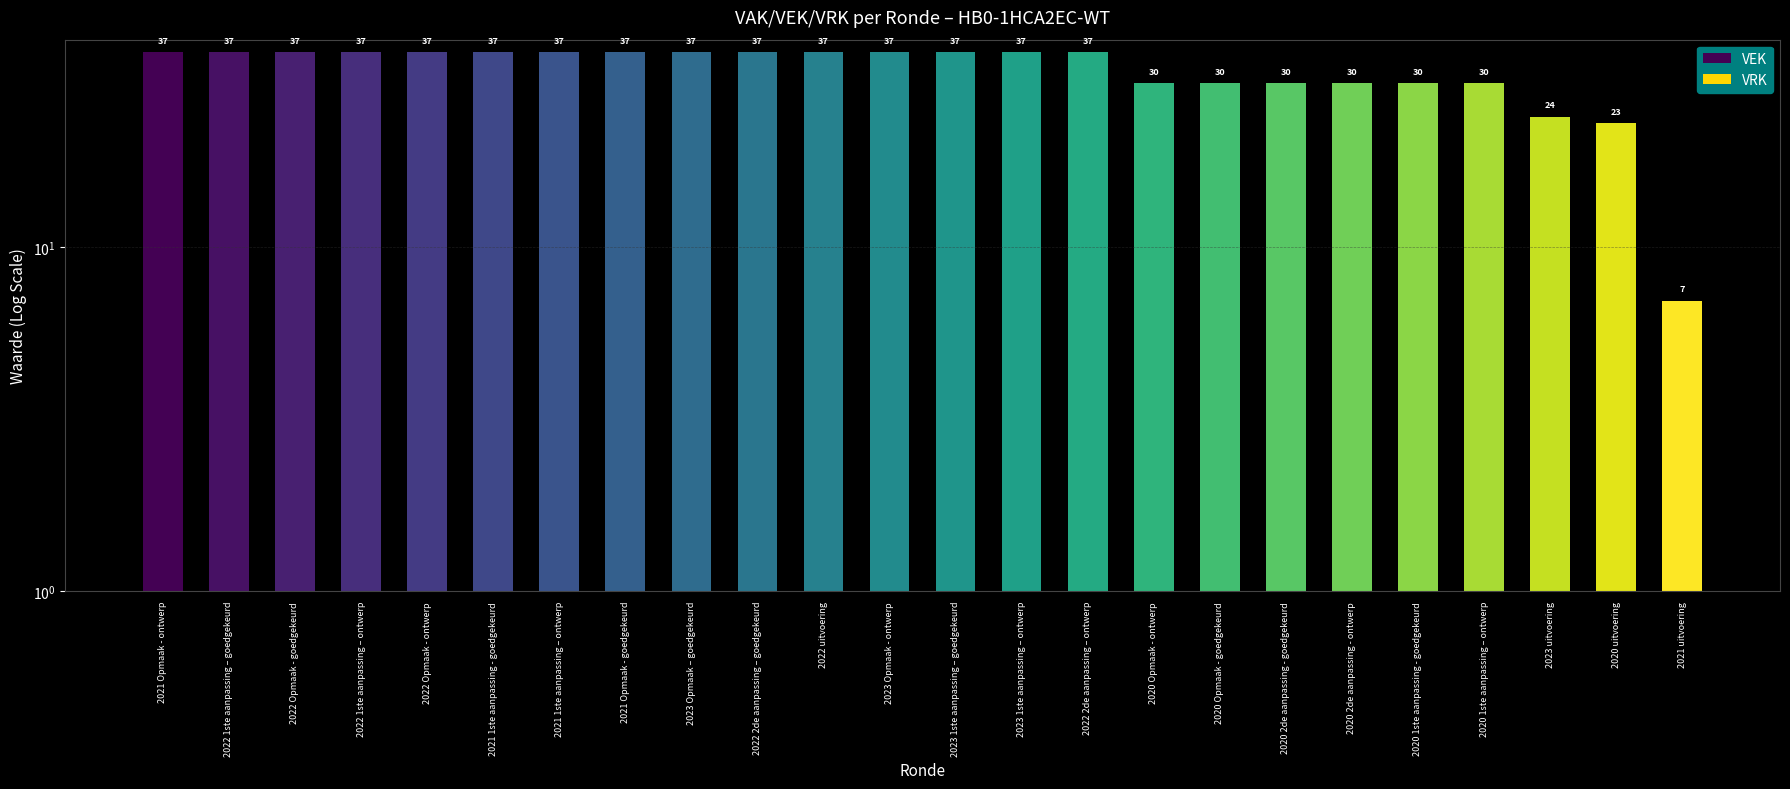

Count the VEK values in the range 30 to 37.

21